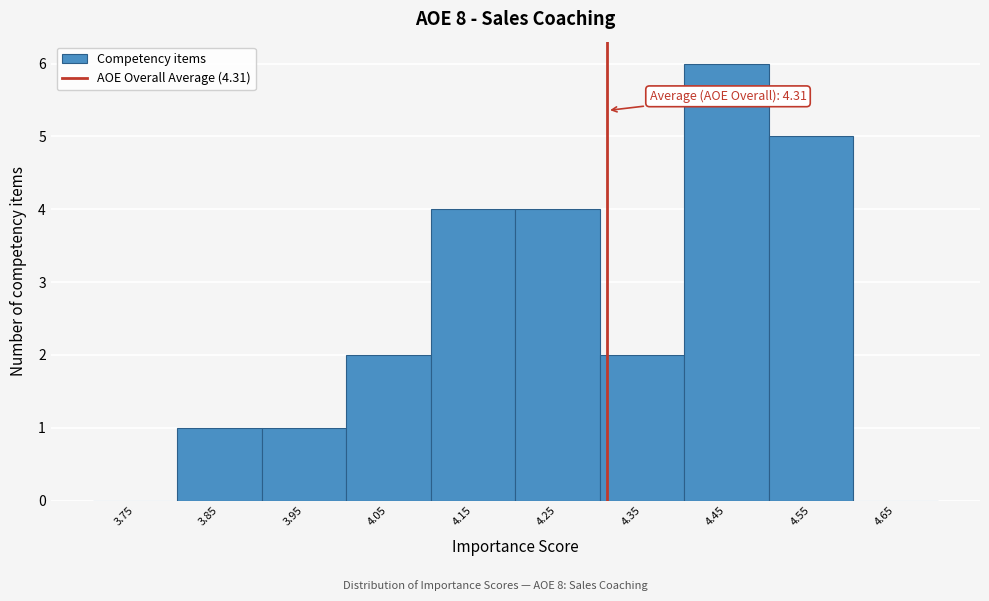

Over which range of the x-axis is the bar tallest?

4.4 to 4.5